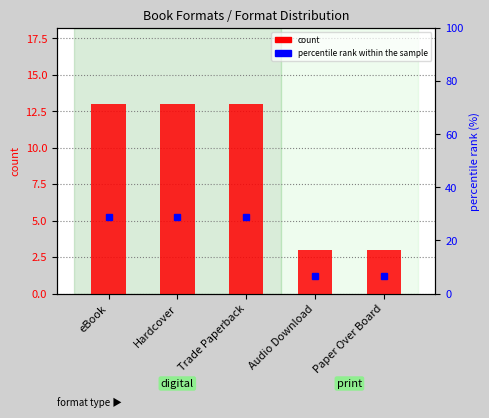

The value of percentile rank within the sample at eBook is 39.9. True or false?

False